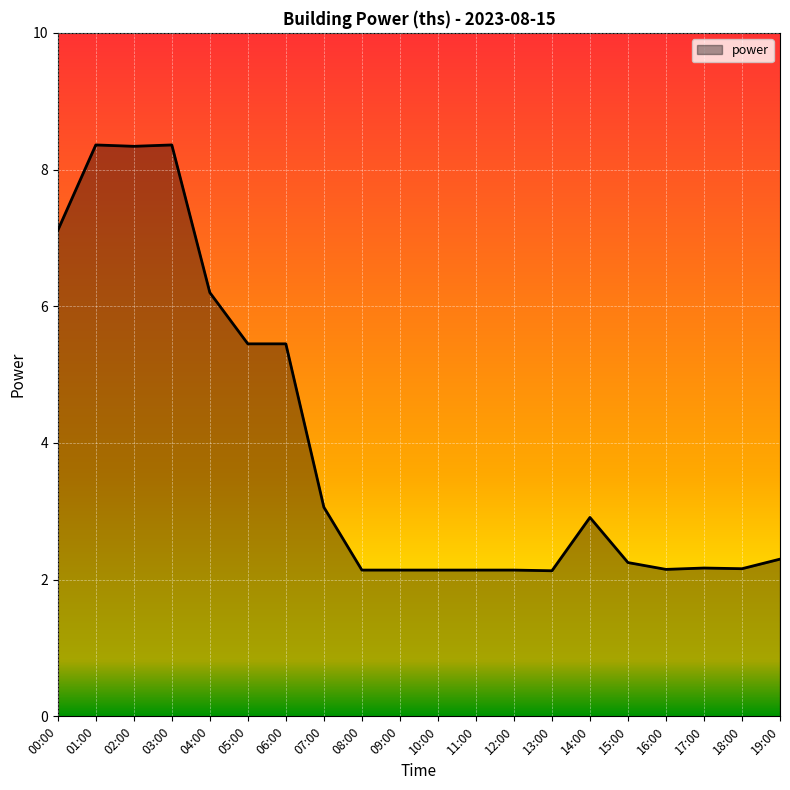

The chart shows a value of 0.9 at 07:00. True or false?

False